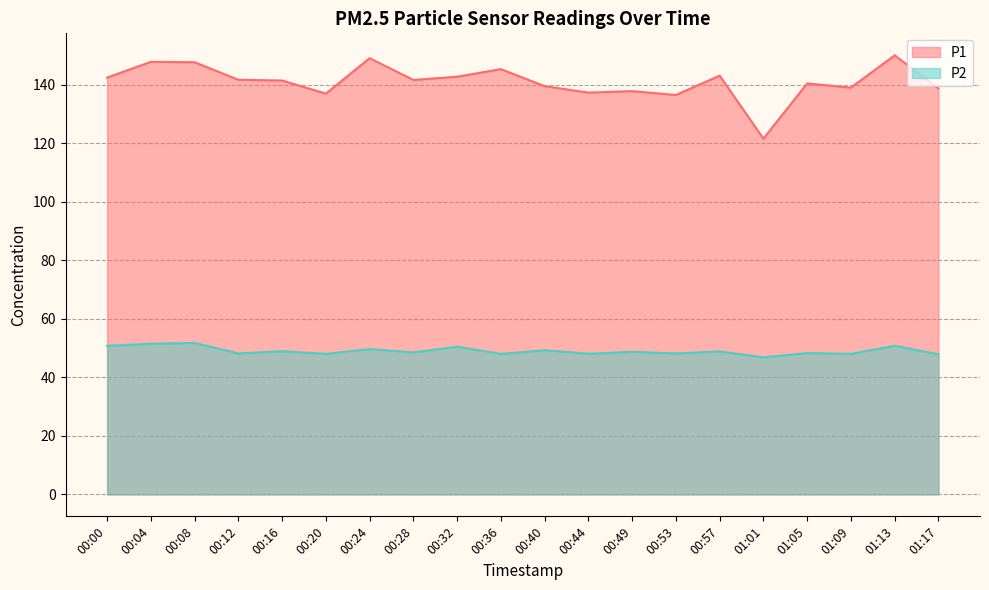

What is the smallest value displayed?

46.8